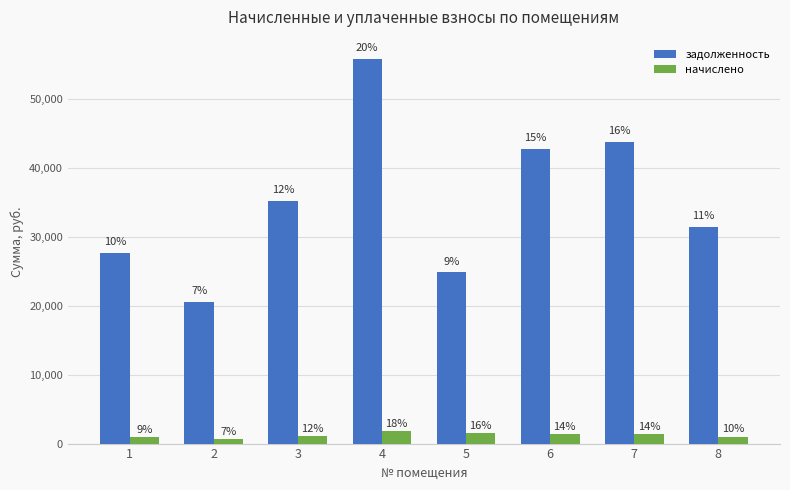

Reading left to right, extract all data points from this chart.

задолженность: 1=27618.6	2=20533.0	3=35191.3	4=55781.2	5=24815.6	6=42777.0	7=43746.7	8=31369.8
начислено: 1=898.4	2=669.6	3=1147.6	4=1819.1	5=1581.0	6=1395.0	7=1426.6	8=1023.0